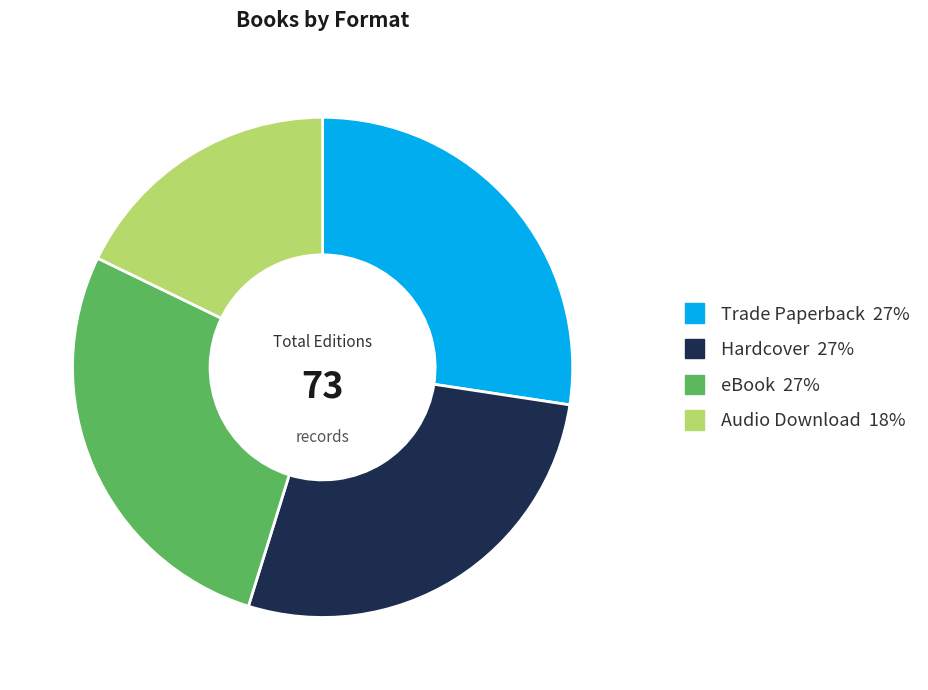

Do Trade Paperback and eBook together represent more than half of the pie?

Yes